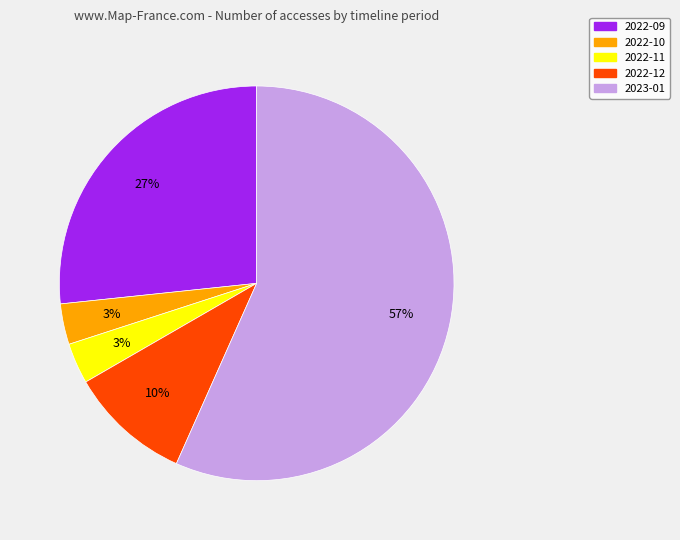

The 2022-09 slice represents 27% of the pie. True or false?

True